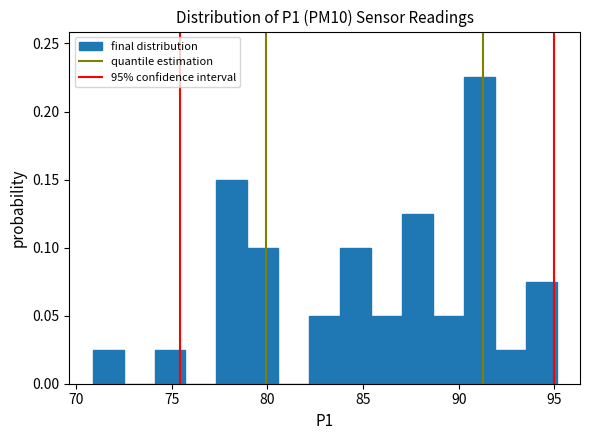

Read against the x-axis, roughly where is the centre of the tallest bar?

91.0